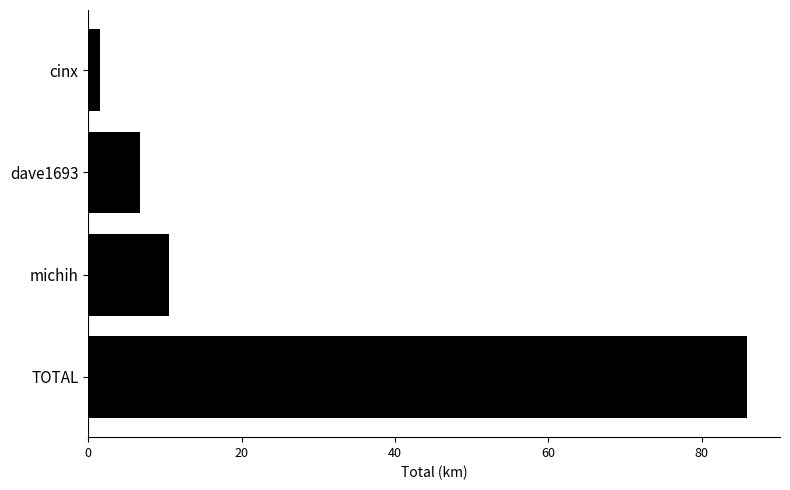

What is the minimum value shown in the chart?

1.6